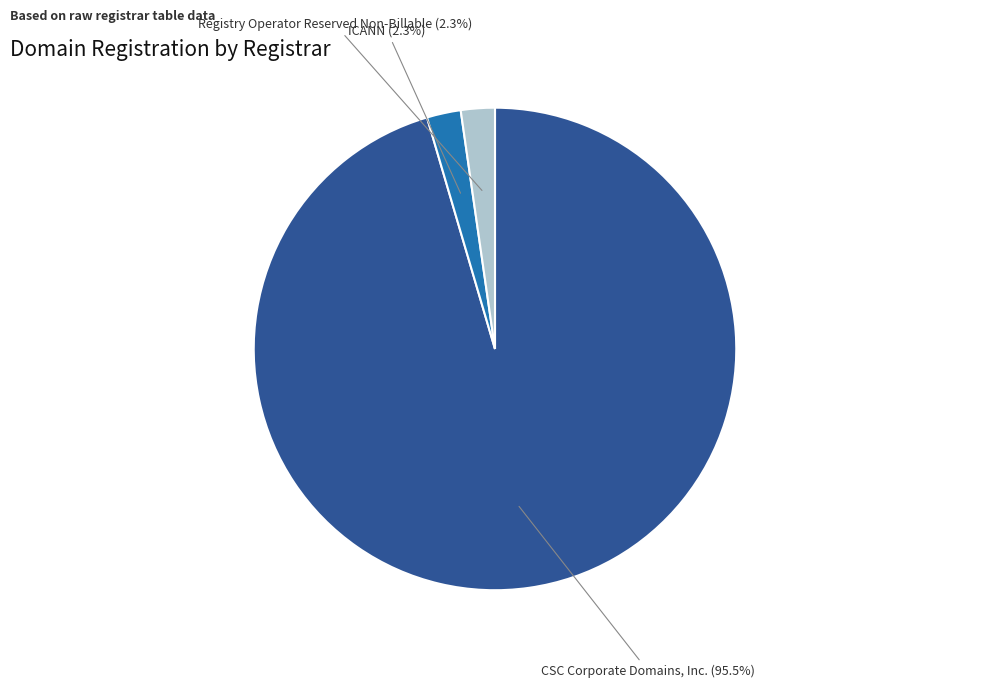

Which slice is the largest?

CSC Corporate Domains, Inc.